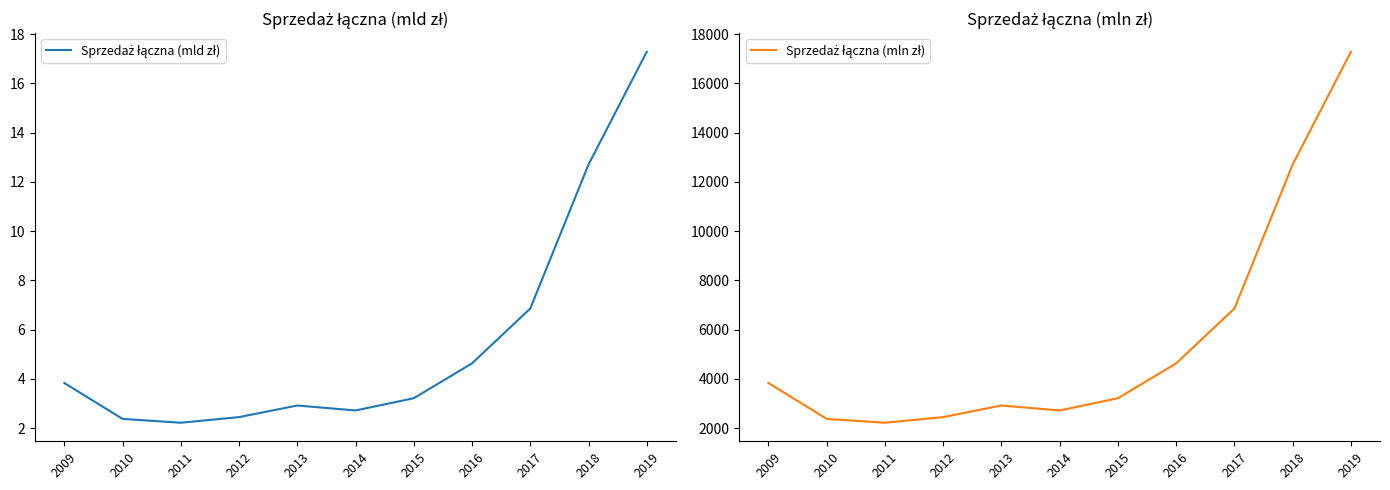

True or false: Sprzedaż łączna (mln zł) and Sprzedaż łączna (mld zł) cross at least once.

False